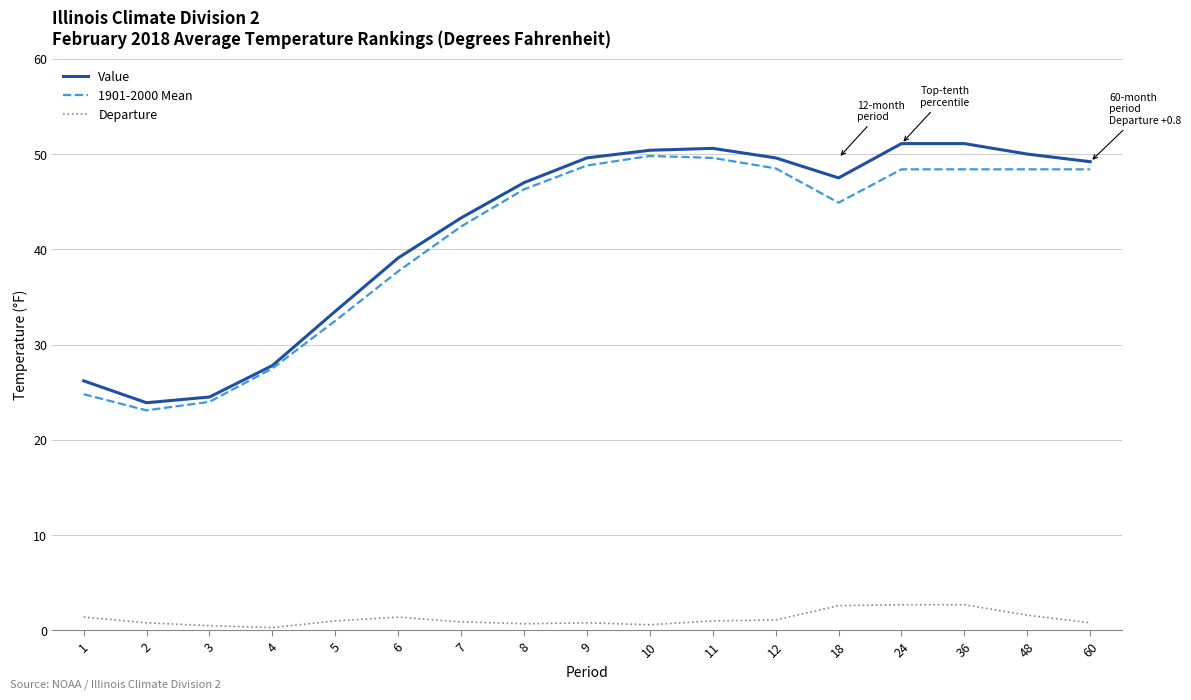

What is the total value across all series at 6?

78.2